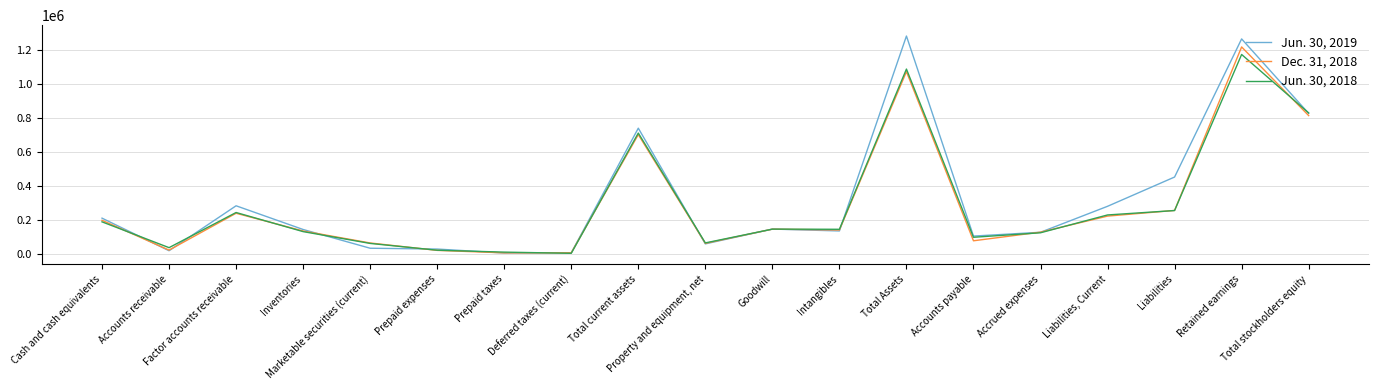

Between which two adjacent categories do Jun. 30, 2019 and Jun. 30, 2018 first intersect?

Cash and cash equivalents and Accounts receivable